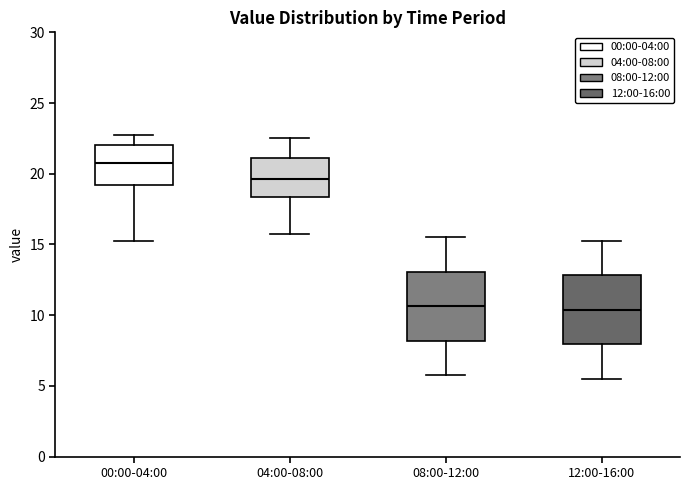

Where does the median line of the box for 12:00-16:00 sit on the y-axis? The values are not printed on the chart, so give them approximately, as read against the axis.

10.5